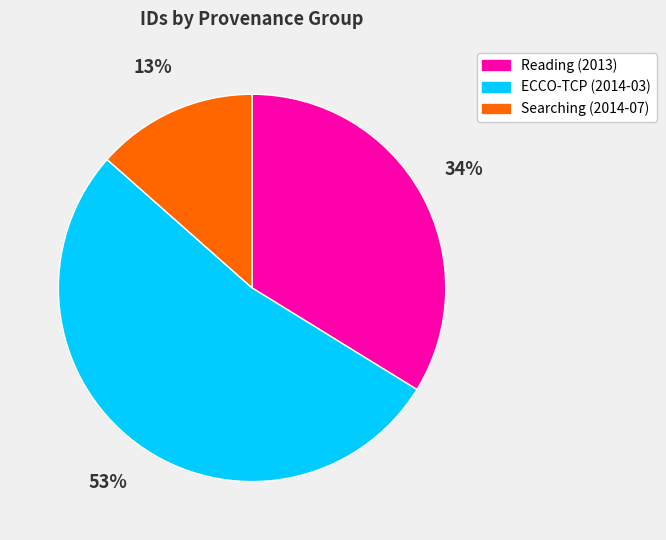

Does any single category account for the majority?

Yes